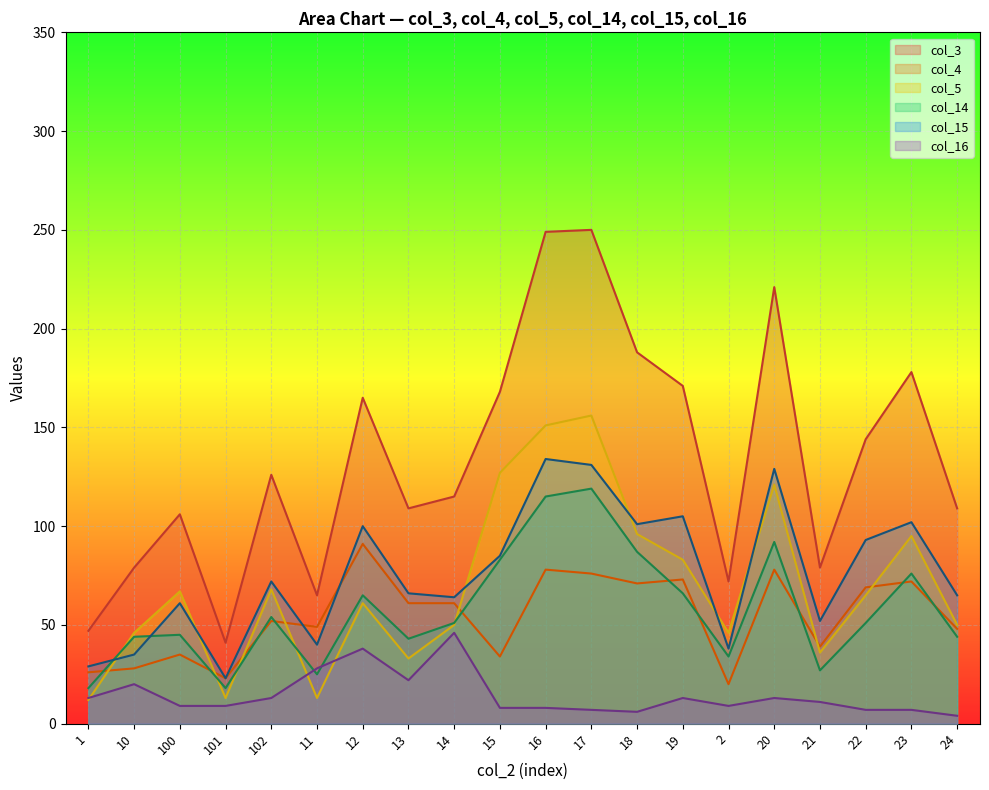

Is the value of col_14 at 101 greater than the value of col_5 at 102?

No